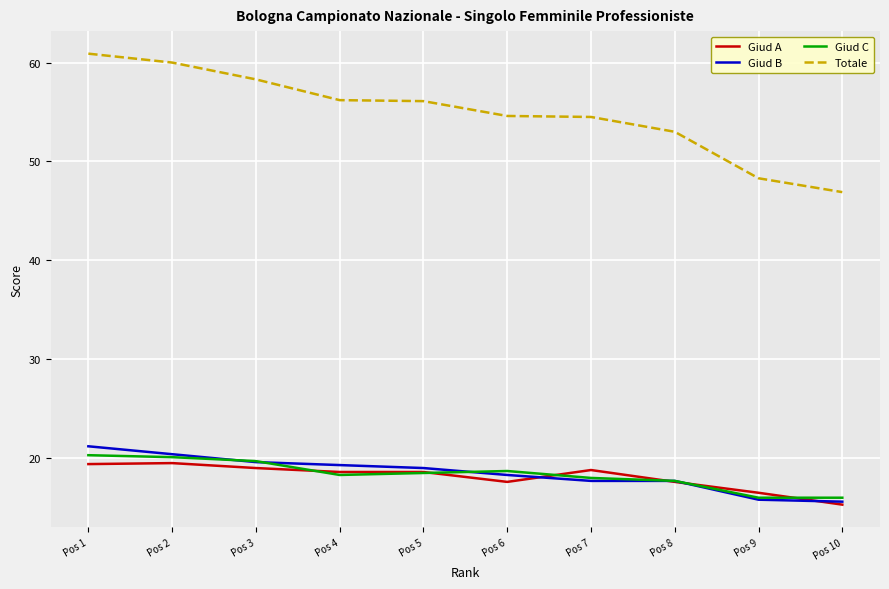

At which label does Giud A reach its minimum?

Pos 10